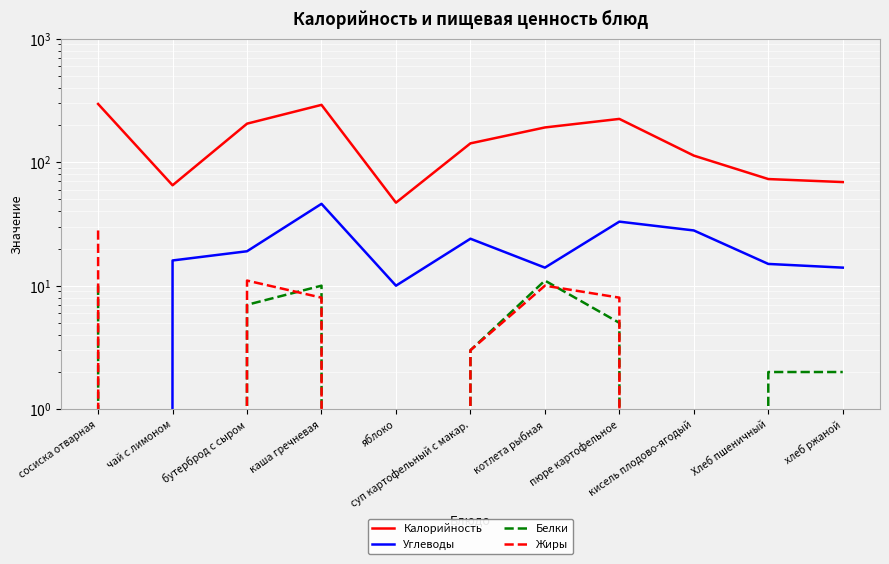

What is the difference between the highest and lowest values at каша гречневая?

283